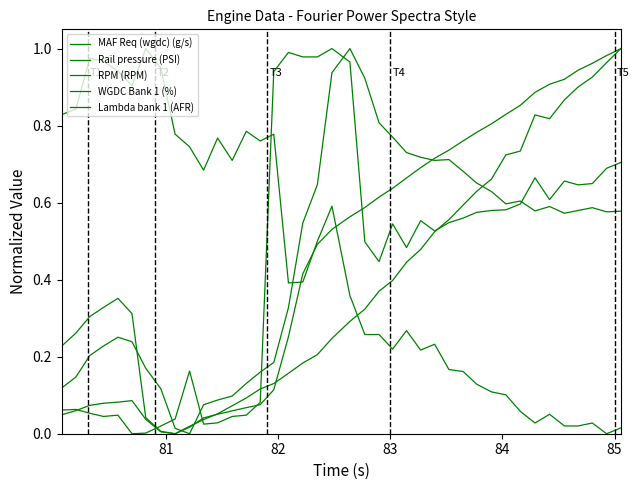

Does the chart display data point markers on the line(s)?

No